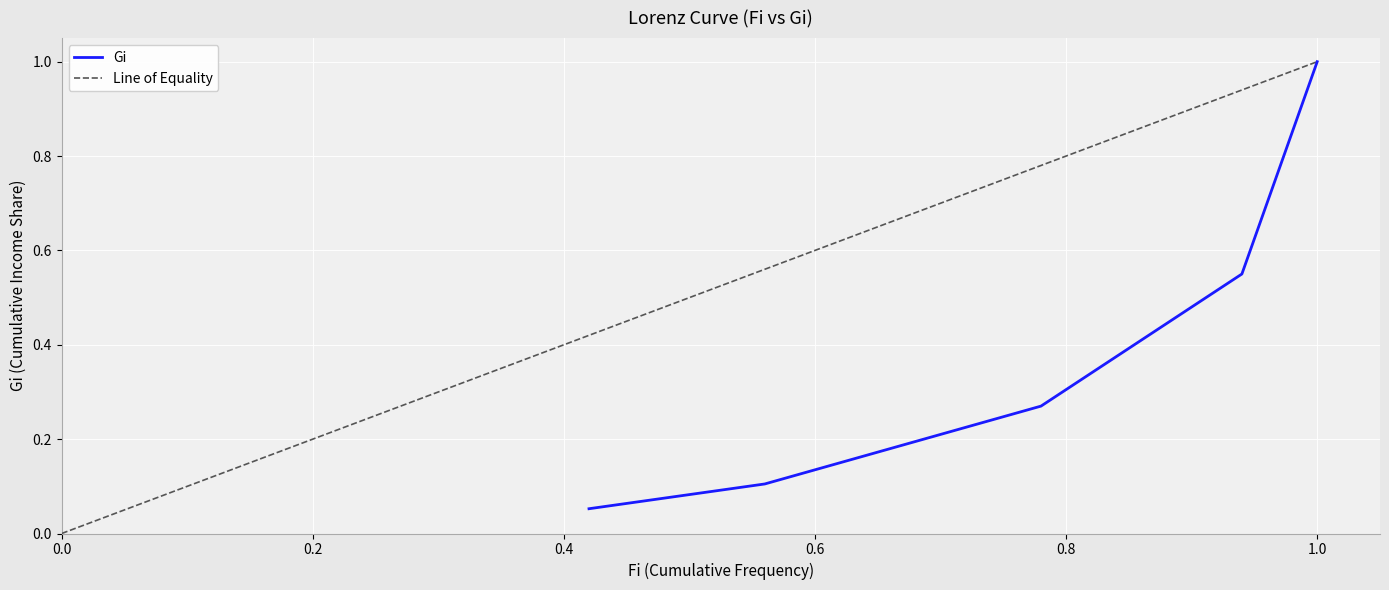

Reading left to right, transcribe all the data shown in this chart.

0.42=0.1	0.56=0.1	0.78=0.3	0.94=0.6	1.0=1.0